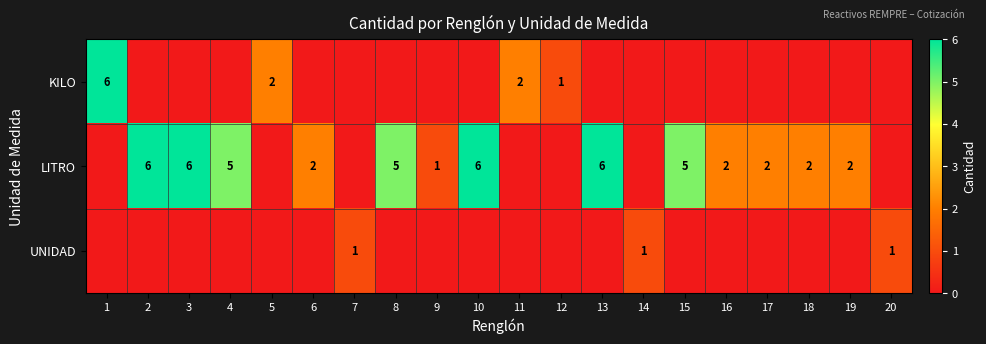

True or false: LITRO has a value of 2 at 8.

False